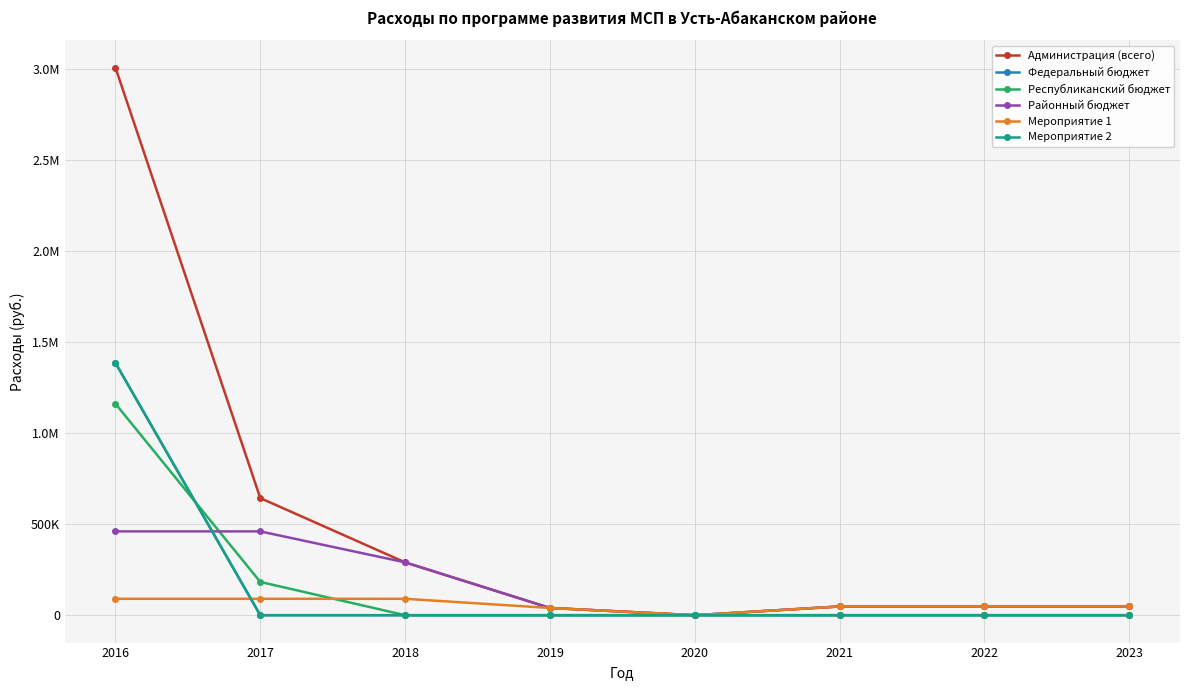

What is the difference between the Мероприятие 2 values at 2020 and 2016?

1384885.9